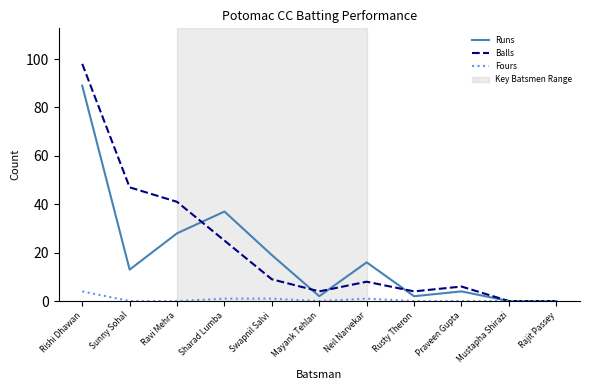

Reading left to right, what are all the values shown in this chart?

Runs: 89	13	28	37	19	2	16	2	4	0	0
Balls: 98	47	41	25	9	4	8	4	6	0	0
Fours: 4	0	0	1	1	0	1	0	0	0	0